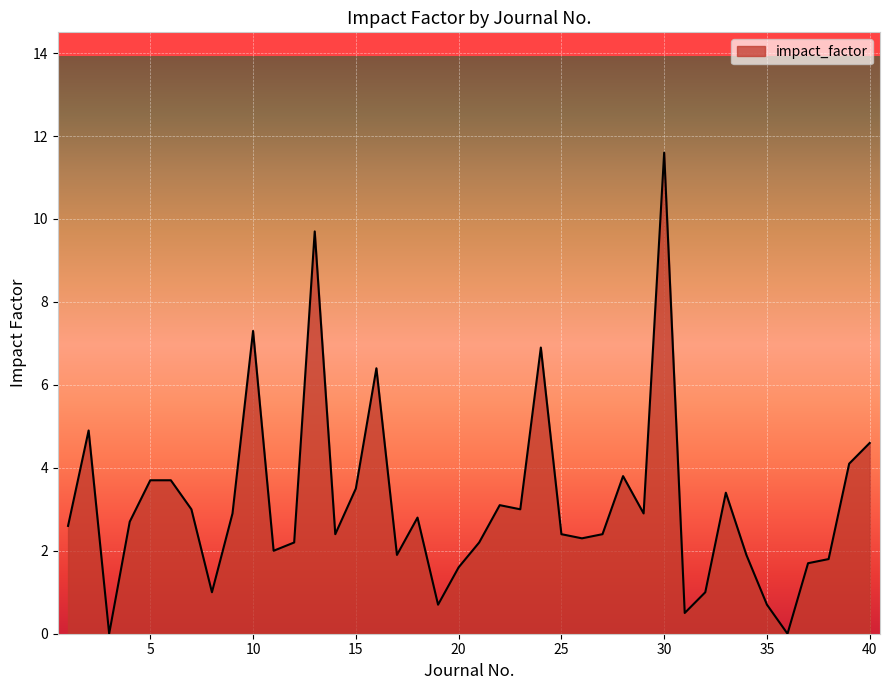

What is the maximum value shown in the chart?

11.6